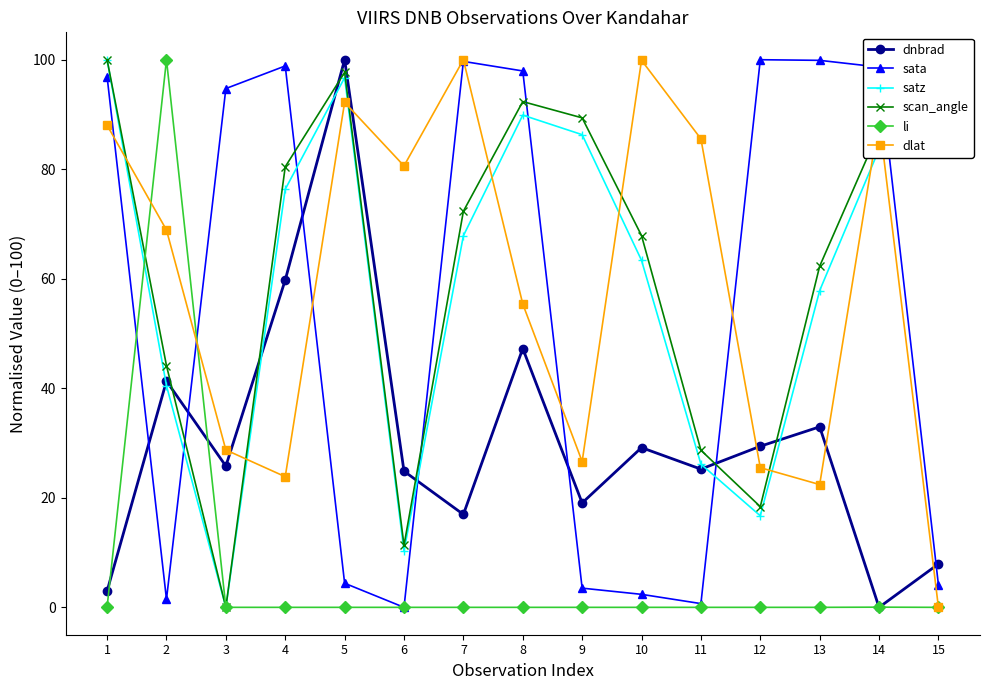

What is the average value of the dlat series?

59.1